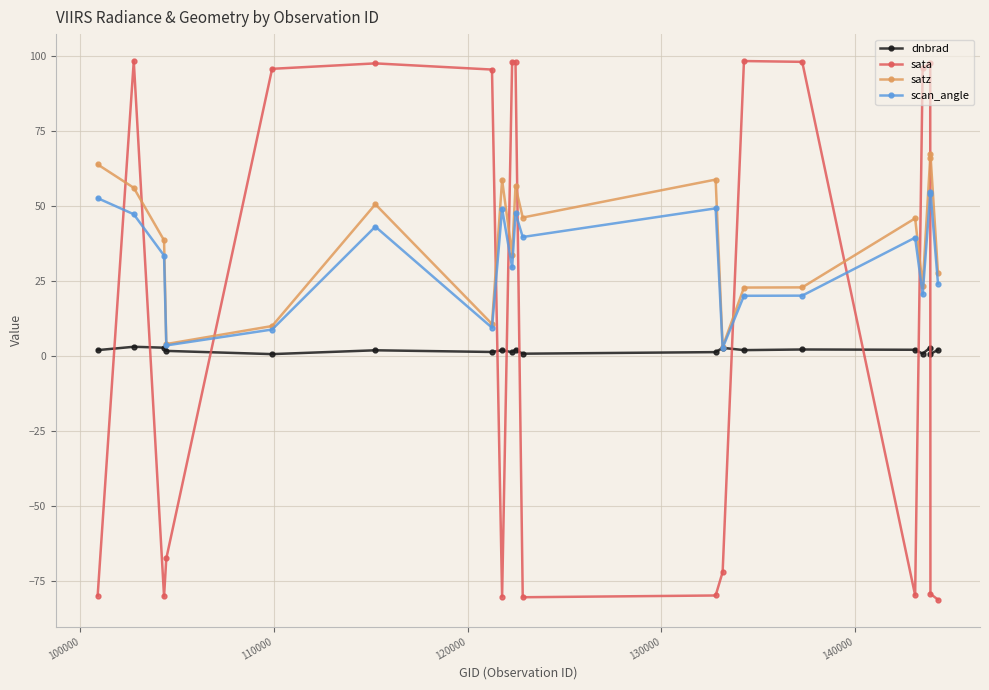

What is the lowest value of the satz series?

3.0